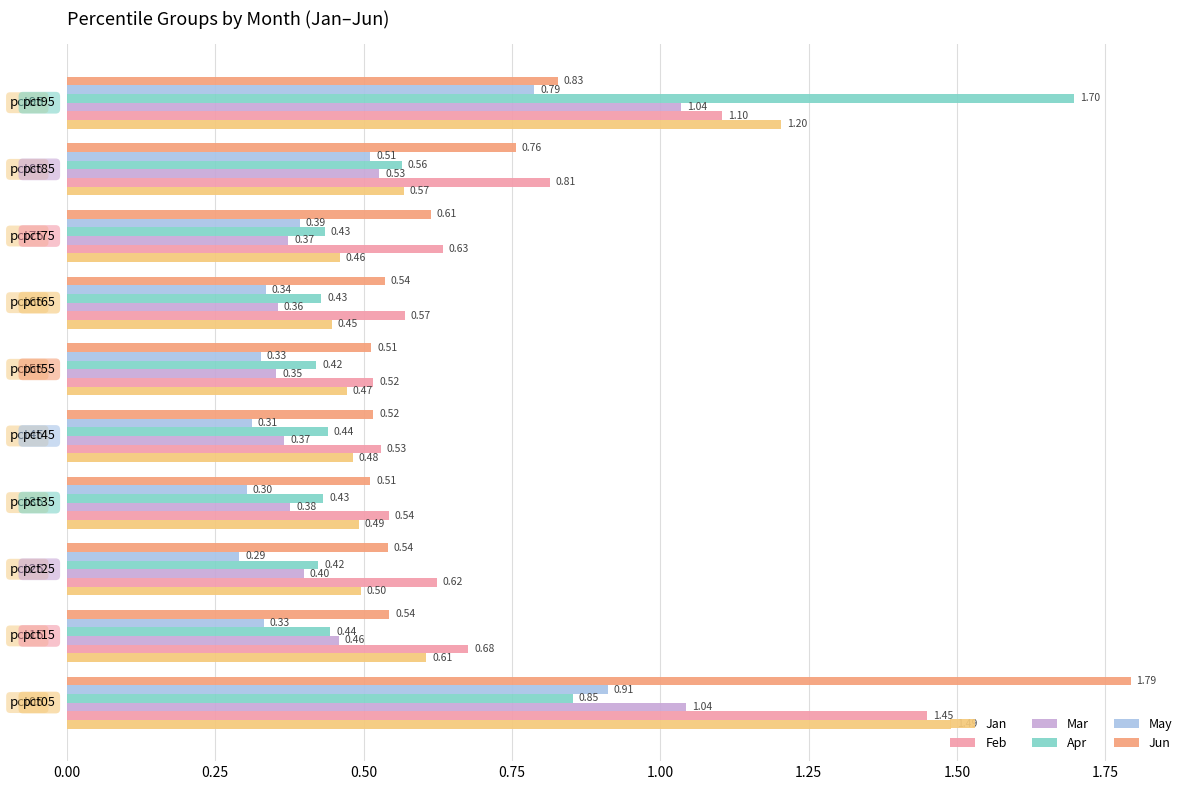

What are all the series names shown in the legend?

Jan, Feb, Mar, Apr, May, Jun